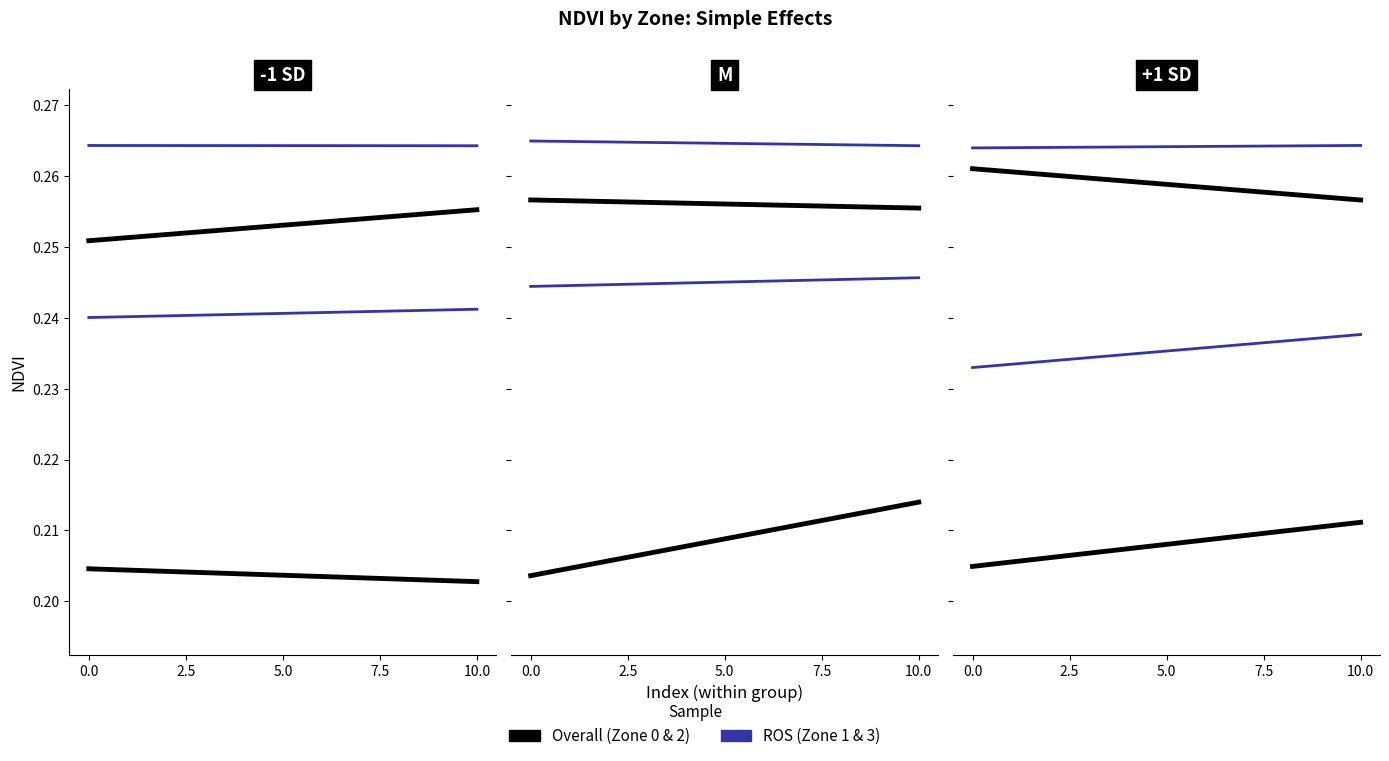

Does the chart display data point markers on the line(s)?

No